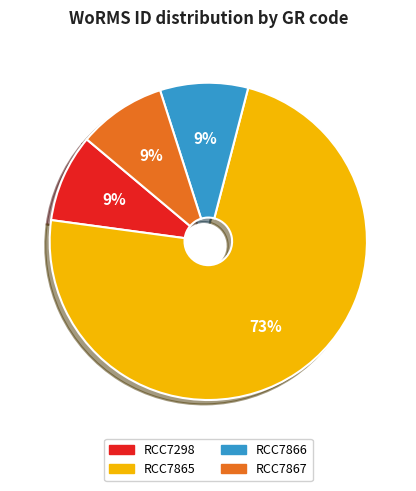

Which category has the biggest portion of the pie?

RCC7865